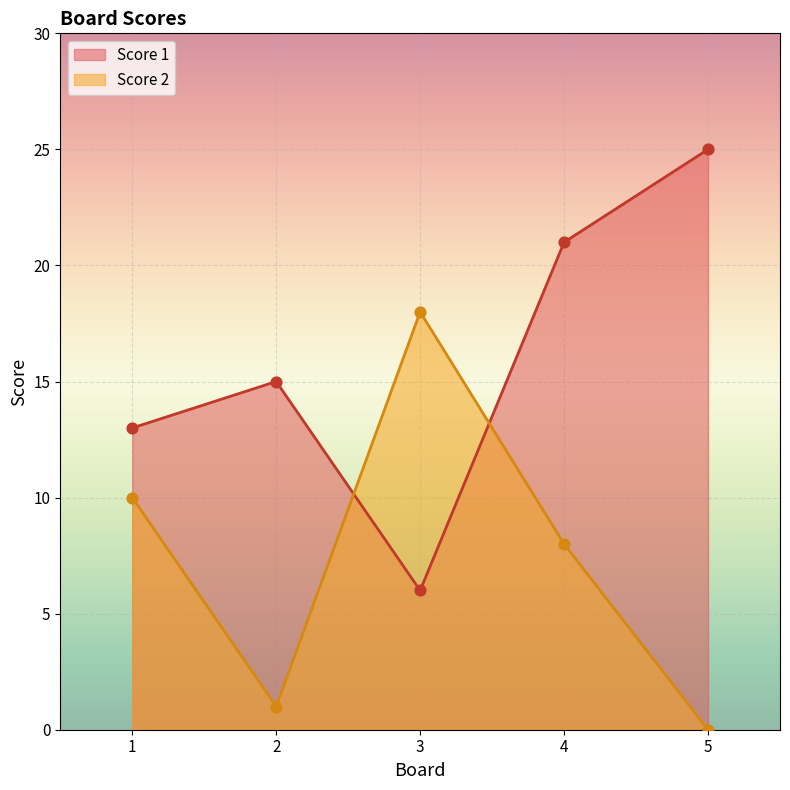

Is the value of Score 1 at 3 greater than the value of Score 2 at 4?

No